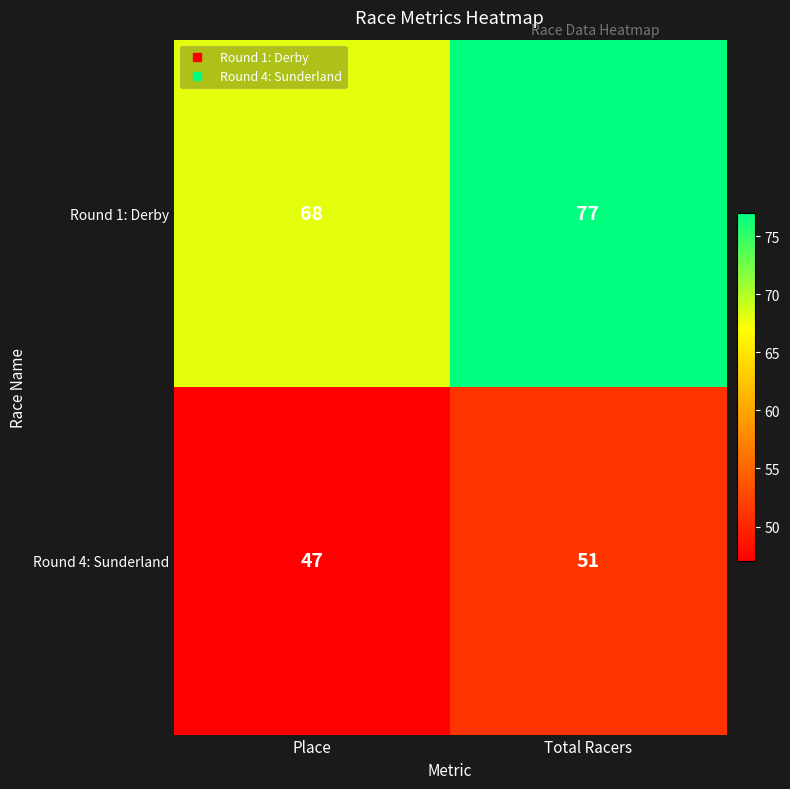

Which series has the largest total across all categories?

Round 1: Derby